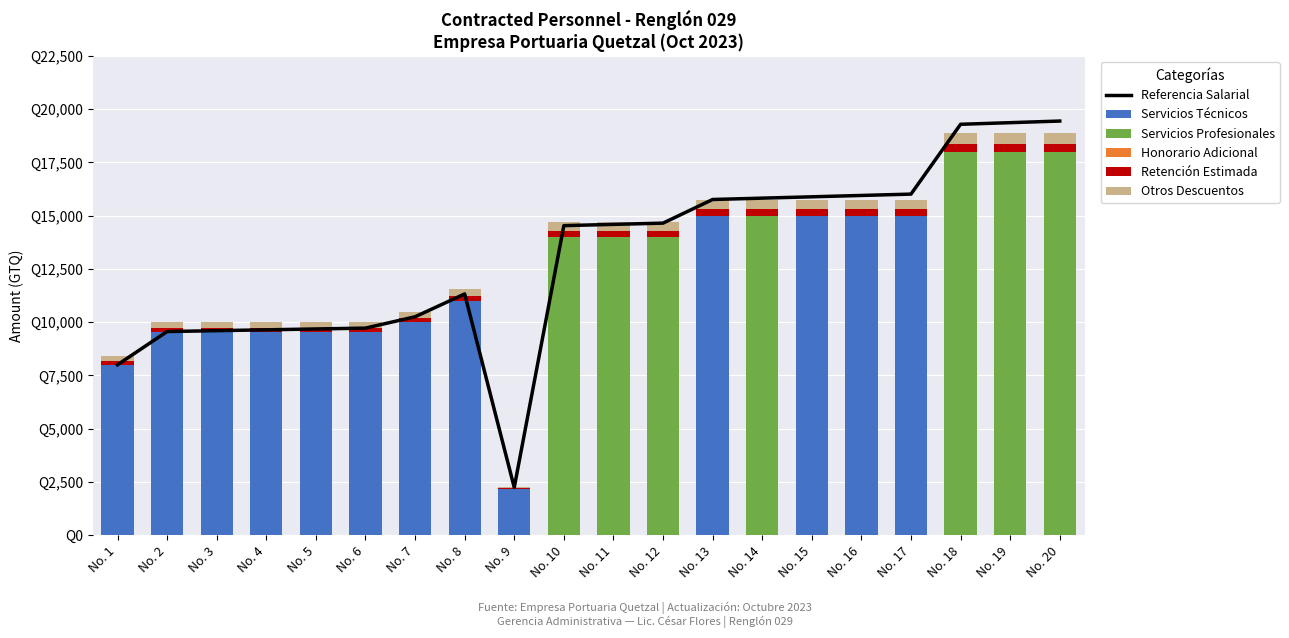

Reading left to right, transcribe all the data shown in this chart.

Referencia Salarial: 8000.0	9560.1	9600.2	9640.3	9680.3	9720.4	10252.6	11324.2	2240.0	14530.5	14589.5	14648.4	15757.9	15821.1	15884.2	15947.4	16010.5	19288.4	19364.2	19440.0
Servicios Técnicos: 8000.0	9520.0	9520.0	9520.0	9520.0	9520.0	10000.0	11000.0	2167.0	0.0	0.0	0.0	15000.0	0.0	15000.0	15000.0	15000.0	0.0	0.0	0.0
Servicios Profesionales: 0.0	0.0	0.0	0.0	0.0	0.0	0.0	0.0	0.0	14000.0	14000.0	14000.0	0.0	15000.0	0.0	0.0	0.0	18000.0	18000.0	18000.0
Honorario Adicional: 0.0	0.0	0.0	0.0	0.0	0.0	0.0	0.0	0.0	0.0	0.0	0.0	0.0	0.0	0.0	0.0	0.0	0.0	0.0	0.0
Retención Estimada: 160.0	190.4	190.4	190.4	190.4	190.4	200.0	220.0	43.3	280.0	280.0	280.0	300.0	300.0	300.0	300.0	300.0	360.0	360.0	360.0
Otros Descuentos: 240.0	285.6	285.6	285.6	285.6	285.6	300.0	330.0	65.0	420.0	420.0	420.0	450.0	450.0	450.0	450.0	450.0	540.0	540.0	540.0